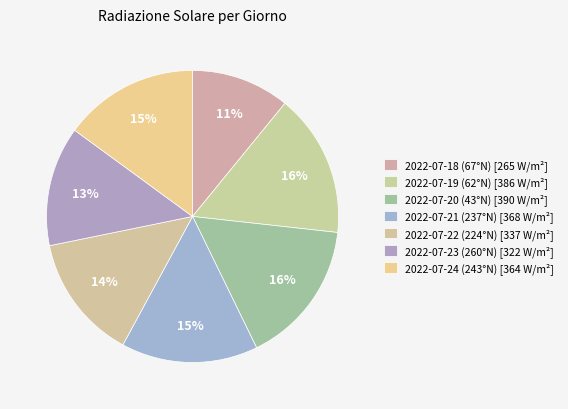

Is there any slice that represents more than half of the pie?

No